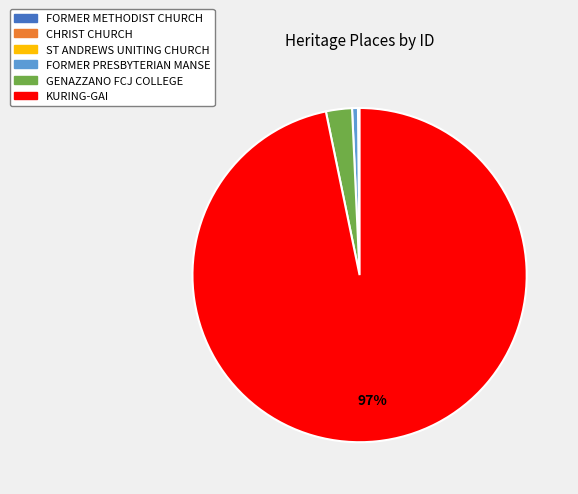

Is there a majority slice in this chart?

Yes